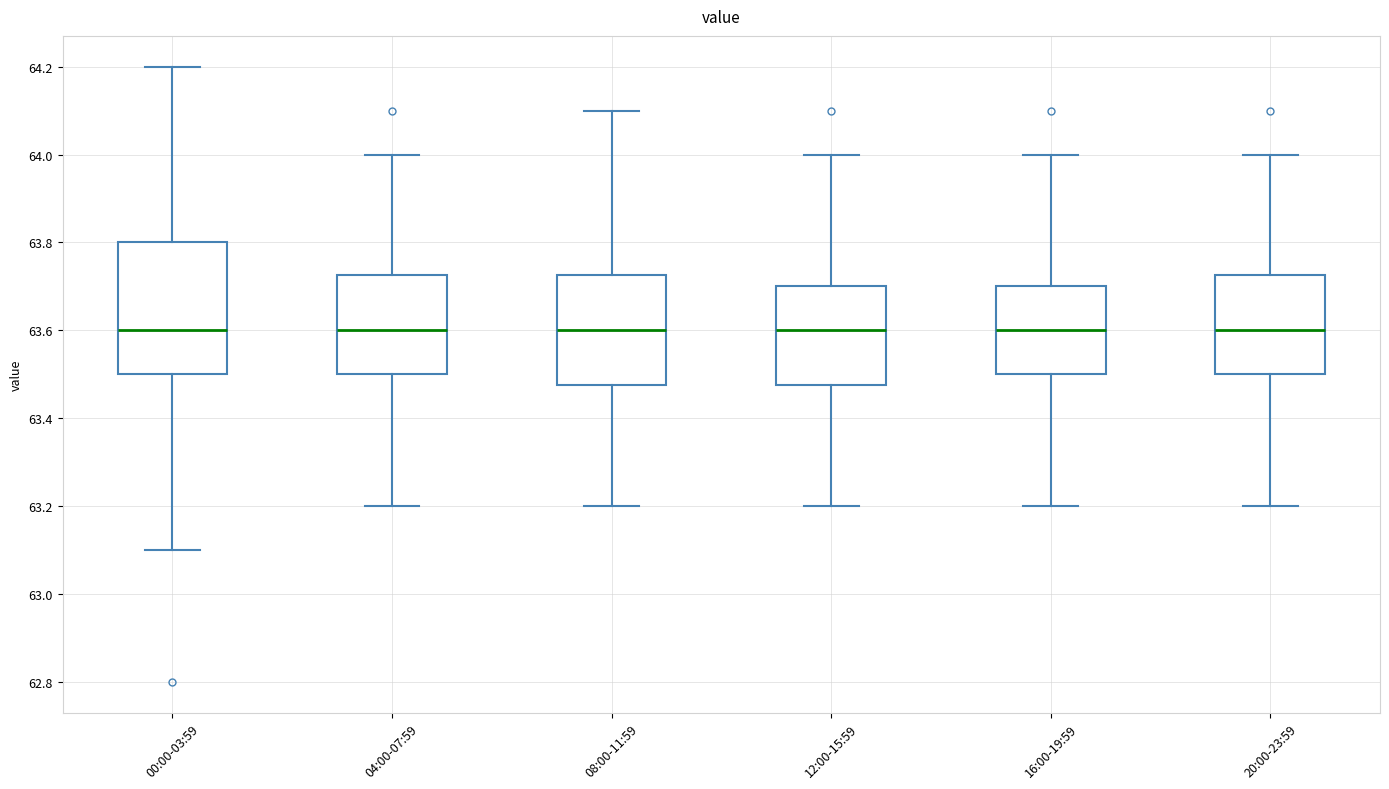

Reading left to right, read every box against the y-axis: the position of its median line, the range the box covers, and the ends of its whiskers. The values are not printed on the chart, so give them approximately, as read against the axis.

00:00-03:59: median 63.60, box 63.50 to 63.80, whiskers 63.10 to 64.20
04:00-07:59: median 63.60, box 63.50 to 63.72, whiskers 63.20 to 64.00
08:00-11:59: median 63.60, box 63.48 to 63.72, whiskers 63.20 to 64.10
12:00-15:59: median 63.60, box 63.48 to 63.70, whiskers 63.20 to 64.00
16:00-19:59: median 63.60, box 63.50 to 63.70, whiskers 63.20 to 64.00
20:00-23:59: median 63.60, box 63.50 to 63.72, whiskers 63.20 to 64.00